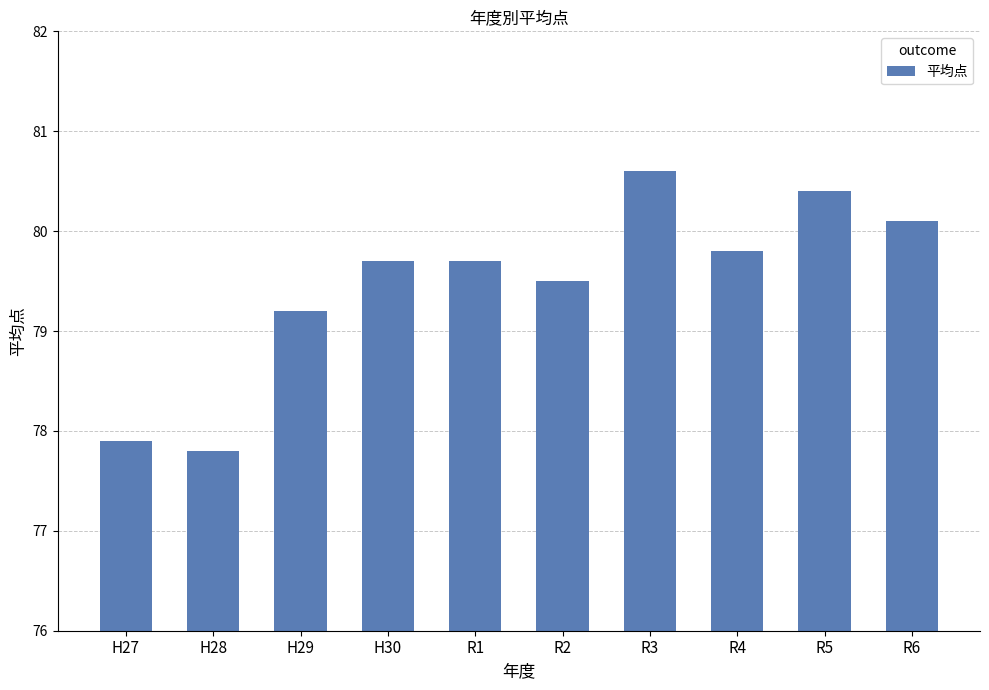

True or false: the data shows 79.2 at H29.

True